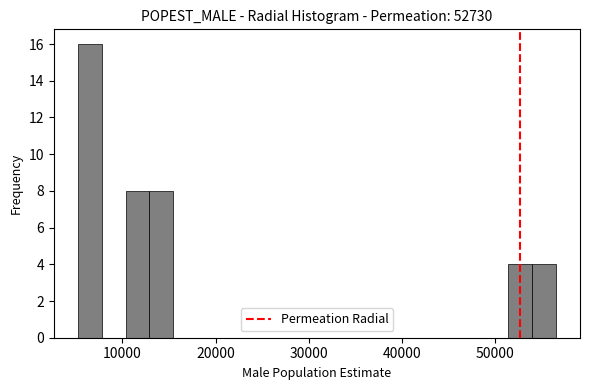

Read against the x-axis, roughly where is the centre of the tallest bar?

6000